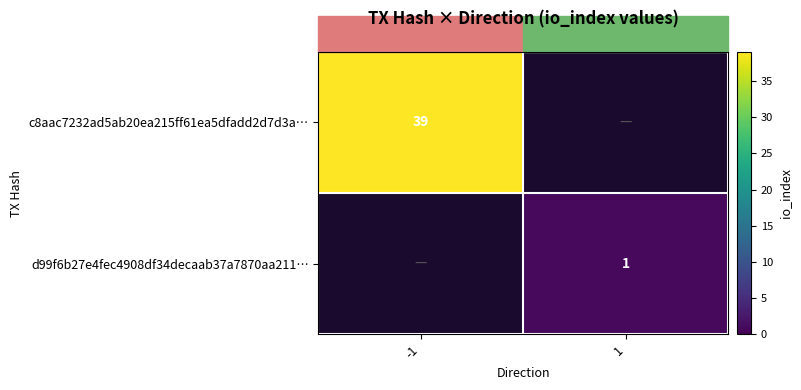

What is the minimum value shown in the chart?

1.0